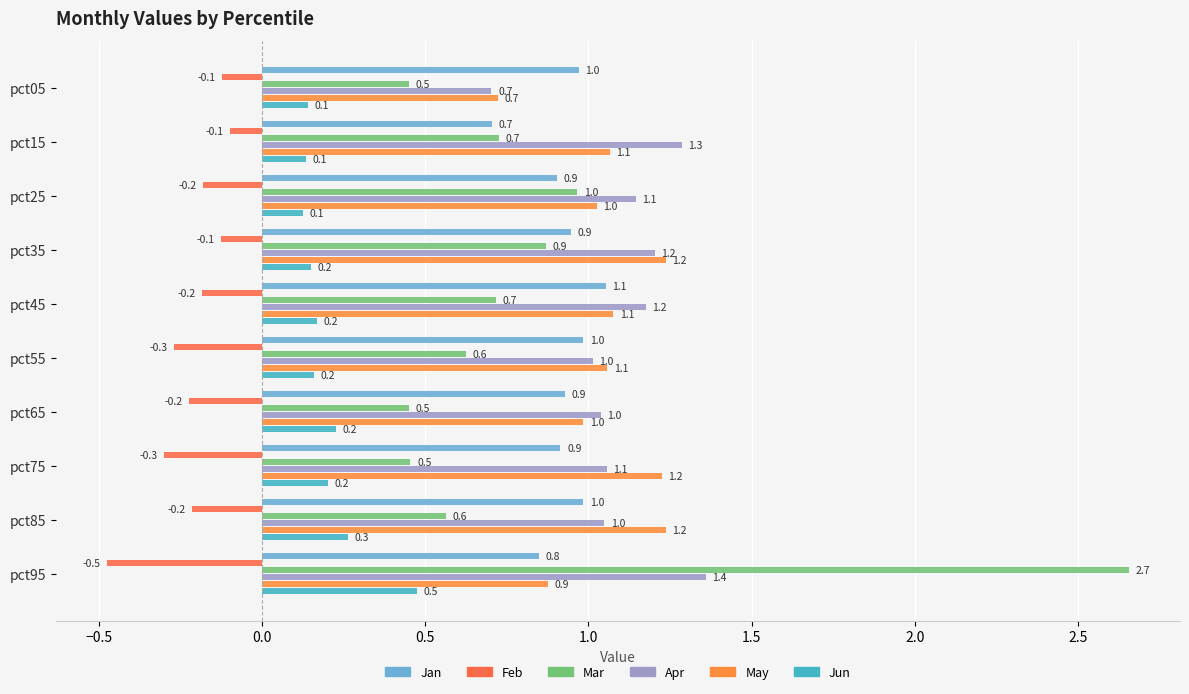

Which series has the largest range (max minus min)?

Mar